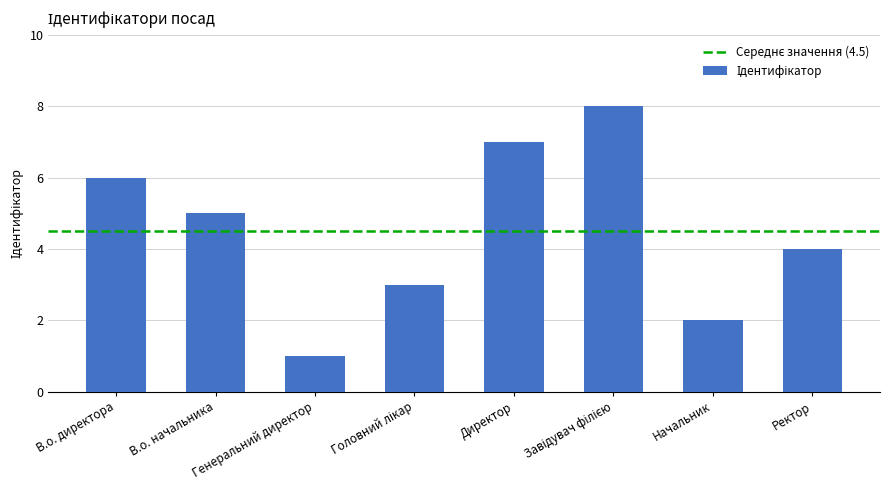

The chart shows a value of 2 at В.о. директора. True or false?

False